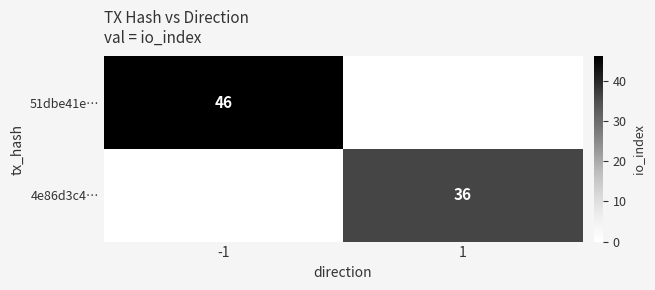

Is the value of 4e86d3c4… at 1 greater than the value of 51dbe41e… at -1?

No